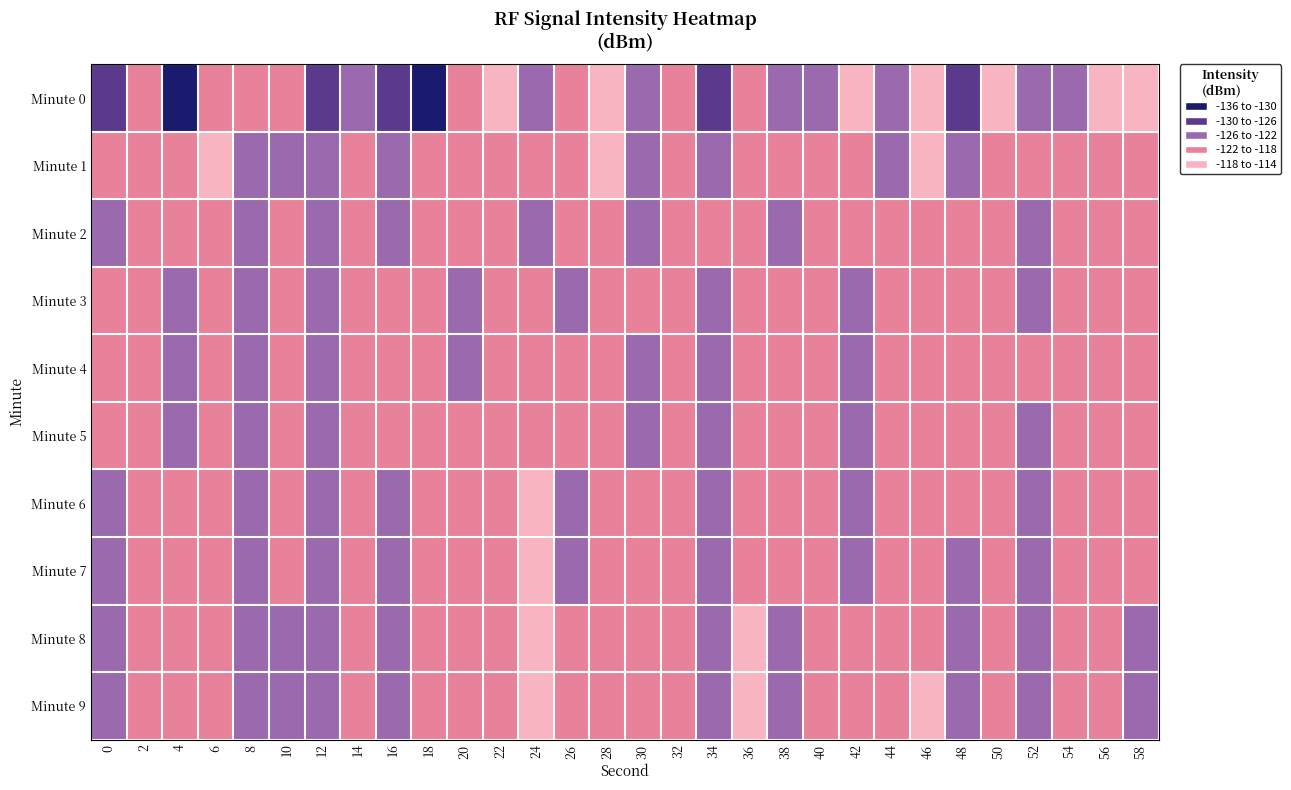

How many series are shown in this chart?

10